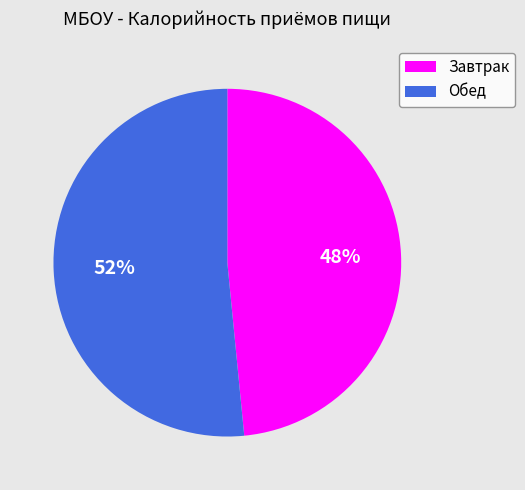

To the nearest percent, what is the average slice percentage?

50%